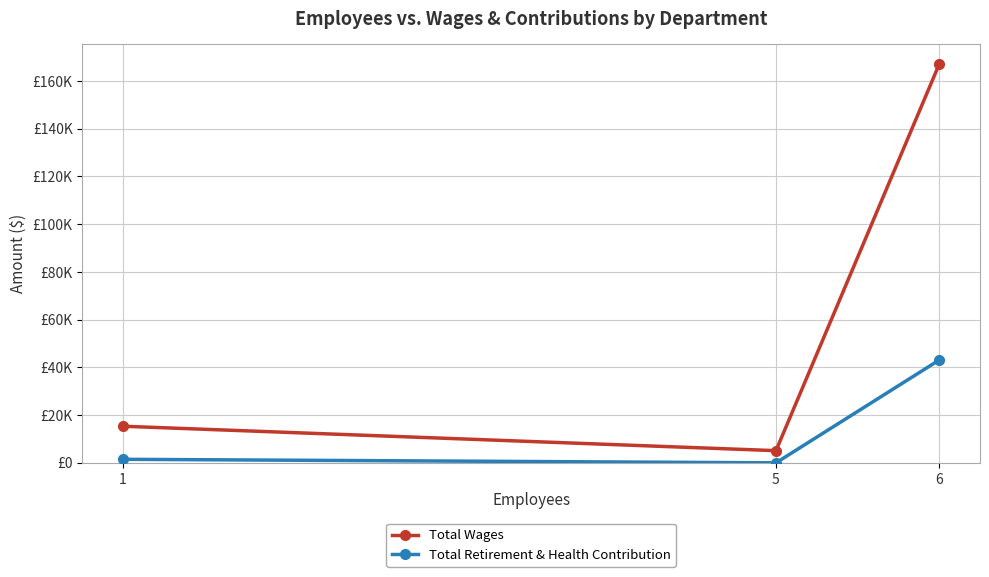

True or false: Total Wages has a value of 15333 at 1.

True